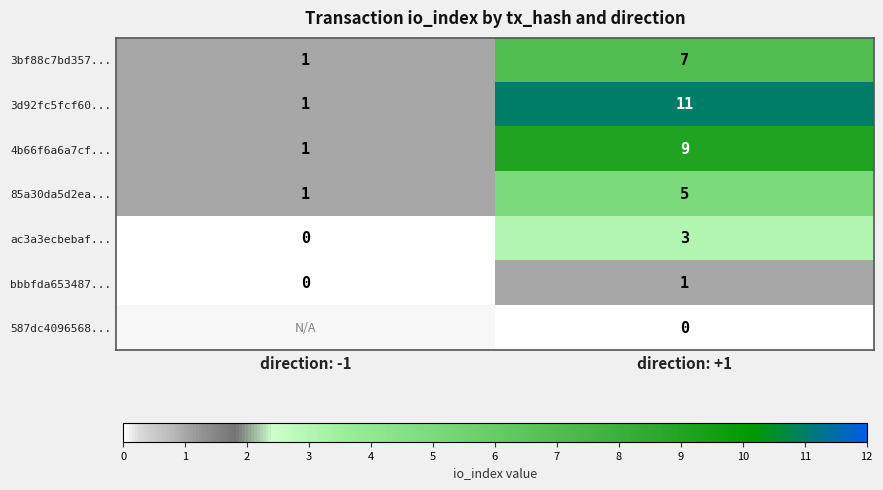

What is the total value across all series at direction: +1?

36